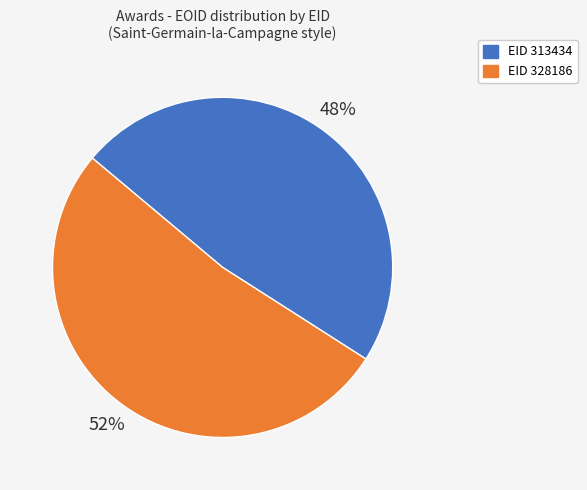

To the nearest percent, what is the difference between the largest and smallest slice percentages?

4%